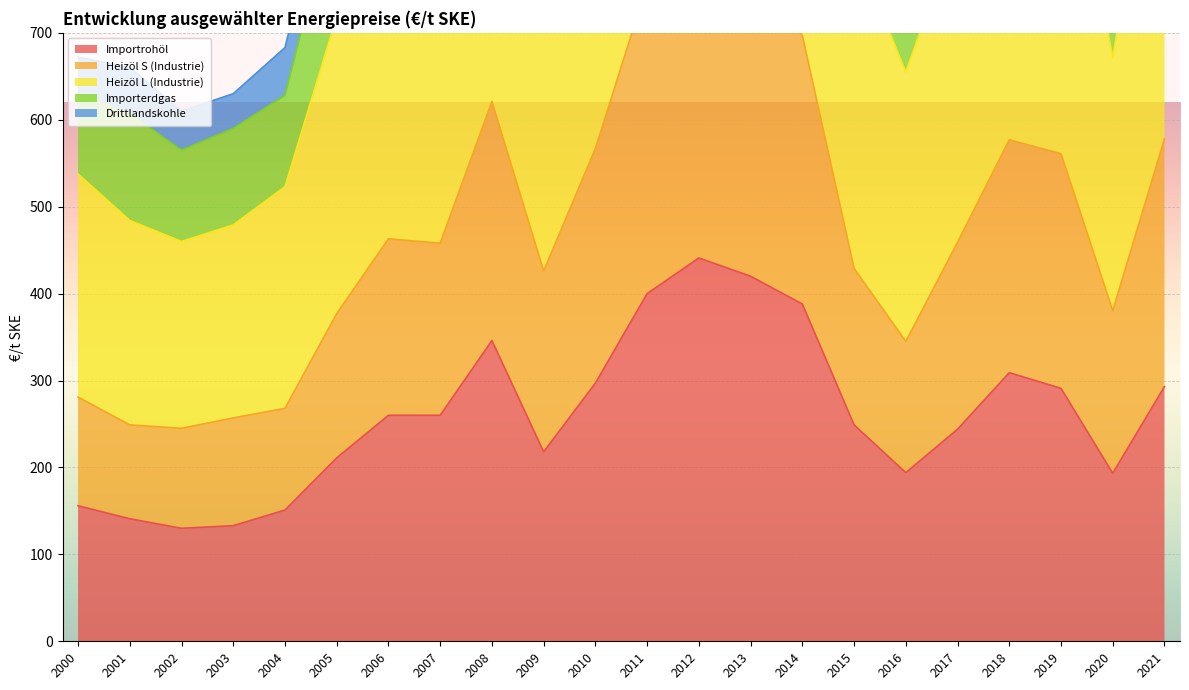

What is the value of the Heizöl L (Industrie) point at the 19th from the left?

1023.0